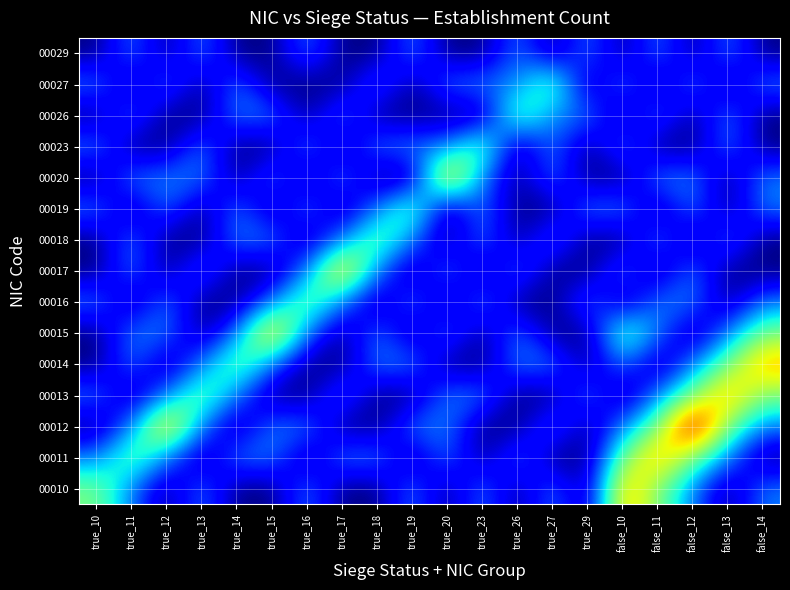

Reading right to left, extract all data points from this chart.

00010: false_14=1	false_13=0	false_12=1	false_11=2	false_10=3	true_29=0	true_27=1	true_26=0	true_23=1	true_20=0	true_19=1	true_18=0	true_17=0	true_16=1	true_15=0	true_14=0	true_13=1	true_12=0	true_11=1	true_10=2
00011: false_14=0	false_13=1	false_12=2	false_11=3	false_10=2	true_29=0	true_27=0	true_26=1	true_23=0	true_20=1	true_19=0	true_18=1	true_17=1	true_16=0	true_15=1	true_14=1	true_13=0	true_12=1	true_11=2	true_10=1
00012: false_14=1	false_13=2	false_12=4	false_11=2	false_10=1	true_29=0	true_27=1	true_26=0	true_23=0	true_20=1	true_19=1	true_18=0	true_17=0	true_16=1	true_15=1	true_14=0	true_13=1	true_12=3	true_11=1	true_10=0
00013: false_14=2	false_13=3	false_12=2	false_11=1	false_10=0	true_29=1	true_27=0	true_26=0	true_23=1	true_20=1	true_19=0	true_18=0	true_17=1	true_16=0	true_15=0	true_14=1	true_13=2	true_12=1	true_11=0	true_10=1
00014: false_14=3	false_13=2	false_12=1	false_11=0	false_10=1	true_29=0	true_27=1	true_26=1	true_23=0	true_20=0	true_19=1	true_18=1	true_17=0	true_16=0	true_15=1	true_14=2	true_13=1	true_12=0	true_11=1	true_10=0
00015: false_14=2	false_13=1	false_12=0	false_11=1	false_10=2	true_29=0	true_27=0	true_26=1	true_23=0	true_20=1	true_19=0	true_18=1	true_17=0	true_16=1	true_15=3	true_14=1	true_13=0	true_12=1	true_11=1	true_10=0
00016: false_14=1	false_13=0	false_12=1	false_11=1	false_10=0	true_29=1	true_27=0	true_26=0	true_23=1	true_20=0	true_19=1	true_18=0	true_17=1	true_16=2	true_15=1	true_14=0	true_13=0	true_12=1	true_11=0	true_10=1
00017: false_14=0	false_13=0	false_12=1	false_11=0	false_10=1	true_29=0	true_27=0	true_26=1	true_23=0	true_20=1	true_19=0	true_18=1	true_17=3	true_16=1	true_15=0	true_14=0	true_13=1	true_12=0	true_11=1	true_10=0
00018: false_14=0	false_13=1	false_12=0	false_11=1	false_10=0	true_29=0	true_27=1	true_26=0	true_23=1	true_20=0	true_19=1	true_18=2	true_17=1	true_16=0	true_15=1	true_14=1	true_13=0	true_12=0	true_11=1	true_10=0
00019: false_14=1	false_13=0	false_12=1	false_11=0	false_10=1	true_29=1	true_27=0	true_26=0	true_23=1	true_20=0	true_19=2	true_18=1	true_17=0	true_16=1	true_15=0	true_14=1	true_13=0	true_12=1	true_11=0	true_10=1
00020: false_14=1	false_13=0	false_12=1	false_11=1	false_10=0	true_29=0	true_27=1	true_26=0	true_23=1	true_20=3	true_19=0	true_18=0	true_17=1	true_16=0	true_15=1	true_14=0	true_13=1	true_12=1	true_11=1	true_10=0
00023: false_14=0	false_13=1	false_12=0	false_11=0	false_10=1	true_29=0	true_27=1	true_26=0	true_23=2	true_20=1	true_19=1	true_18=1	true_17=0	true_16=1	true_15=0	true_14=0	true_13=1	true_12=0	true_11=0	true_10=1
00026: false_14=0	false_13=1	false_12=0	false_11=1	false_10=0	true_29=1	true_27=1	true_26=2	true_23=0	true_20=0	true_19=0	true_18=0	true_17=1	true_16=0	true_15=1	true_14=1	true_13=0	true_12=0	true_11=1	true_10=0
00027: false_14=1	false_13=0	false_12=1	false_11=0	false_10=1	true_29=0	true_27=2	true_26=1	true_23=1	true_20=1	true_19=0	true_18=1	true_17=0	true_16=0	true_15=0	true_14=1	true_13=0	true_12=1	true_11=0	true_10=1
00029: false_14=0	false_13=1	false_12=0	false_11=1	false_10=0	true_29=1	true_27=0	true_26=1	true_23=0	true_20=0	true_19=1	true_18=0	true_17=0	true_16=1	true_15=0	true_14=0	true_13=1	true_12=0	true_11=1	true_10=0